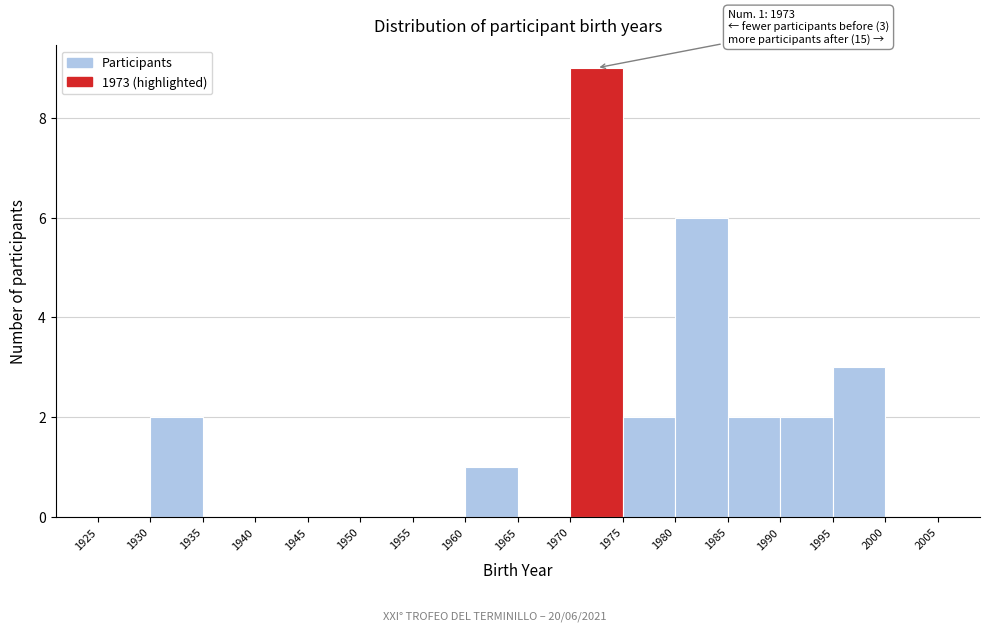

Over which range of the x-axis is the bar tallest?

1970 to 1975